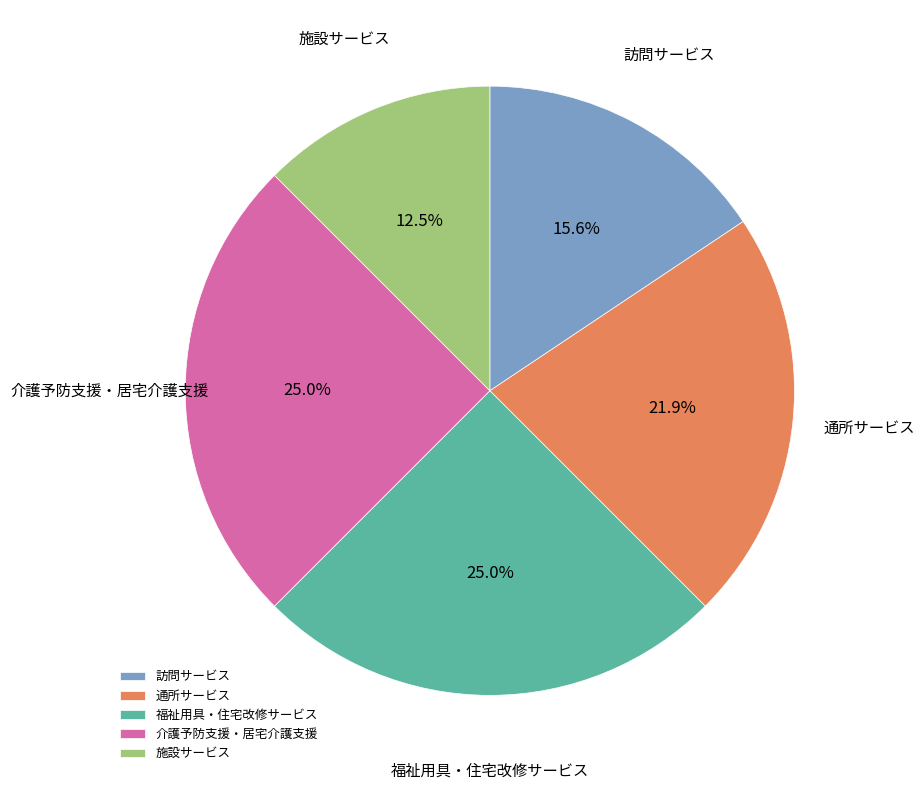

What is the smallest slice in the pie chart?

施設サービス